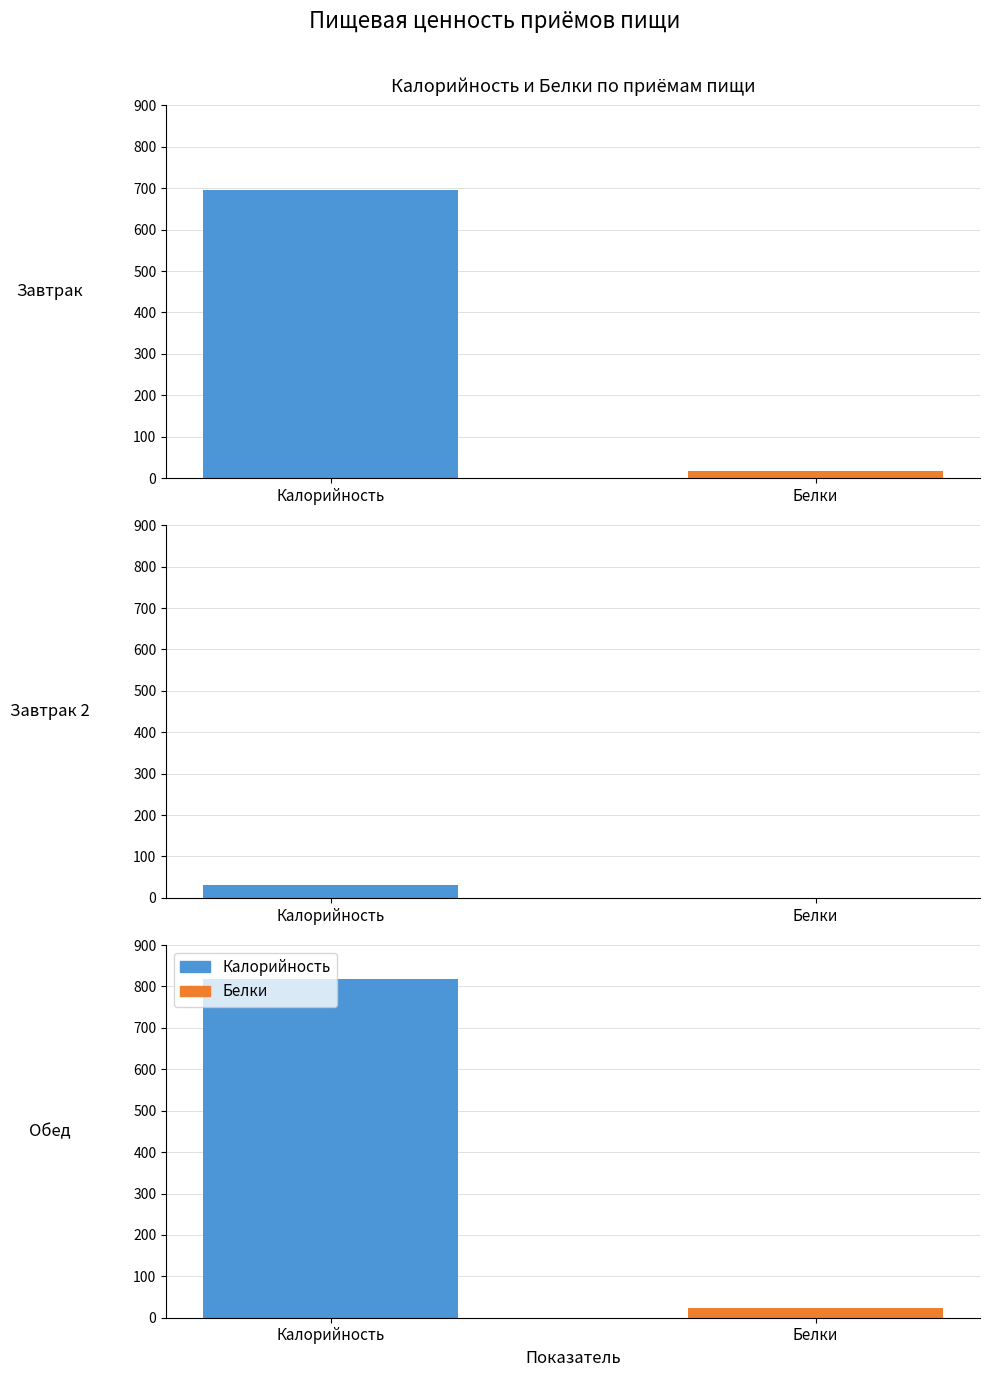

At which category is the sum across all series the highest?

Обед